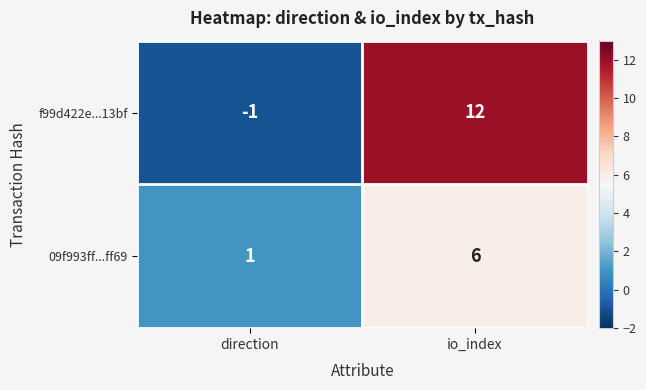

Is it true that 09f993ff...ff69 equals 0 at direction?

False